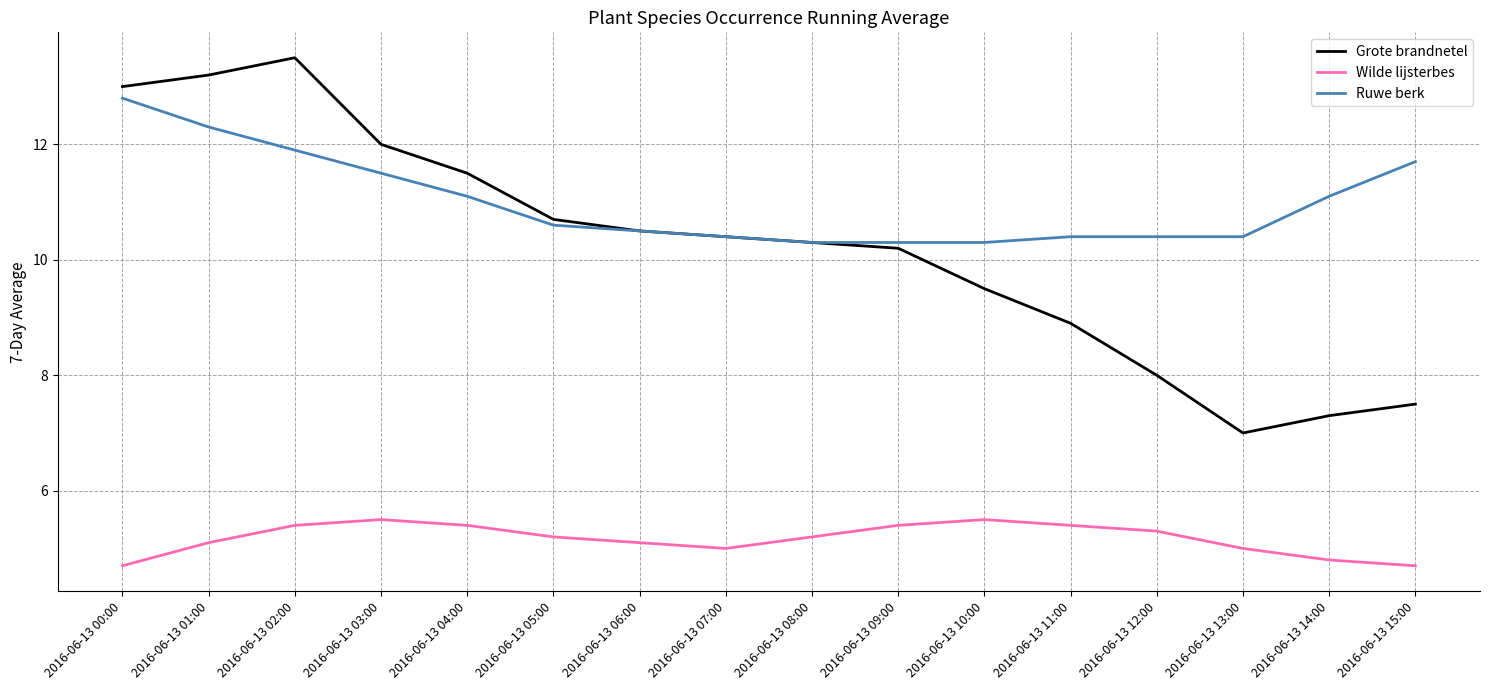

What is the average value of the Ruwe berk series?

11.0